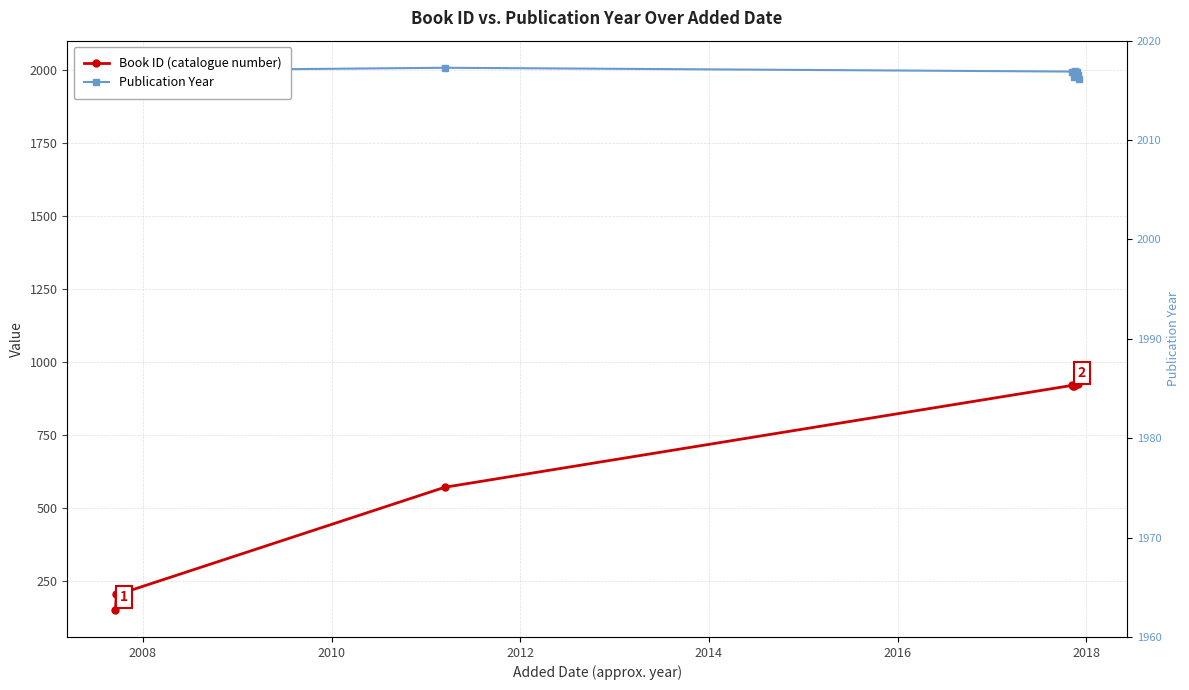

The value of Book ID (catalogue number) at 2010 is 103. True or false?

False